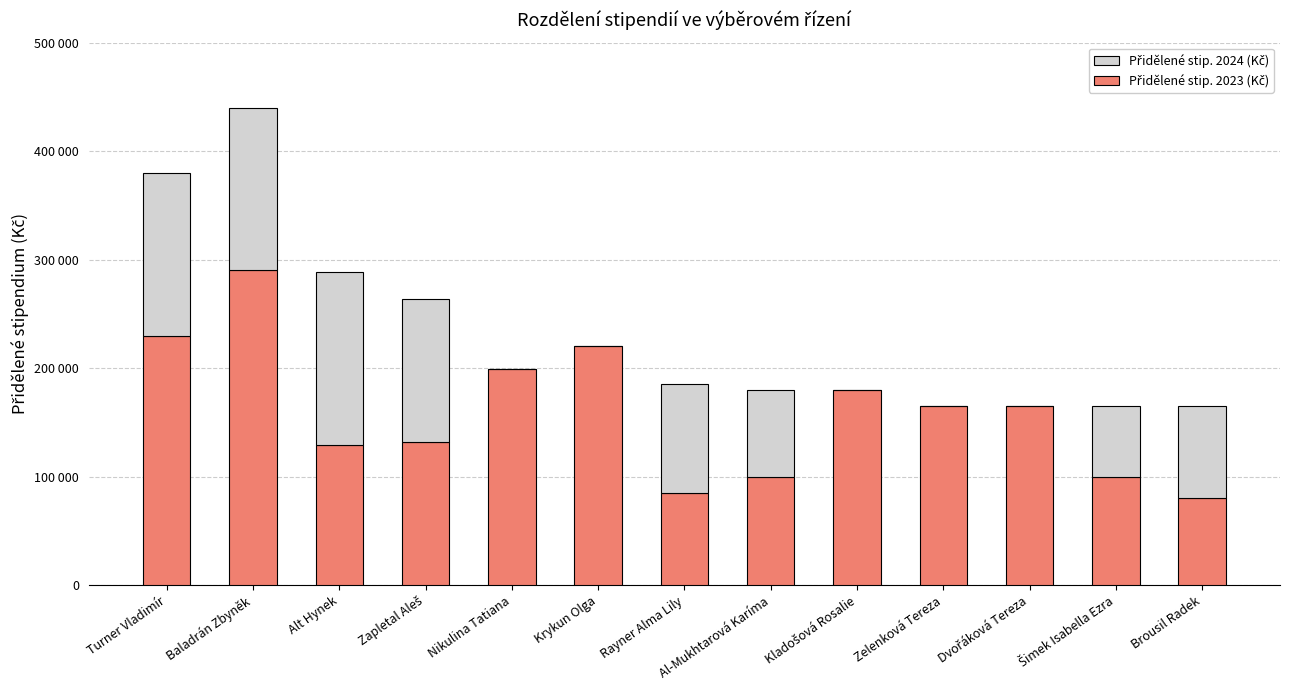

Does the chart contain stacked bars?

Yes